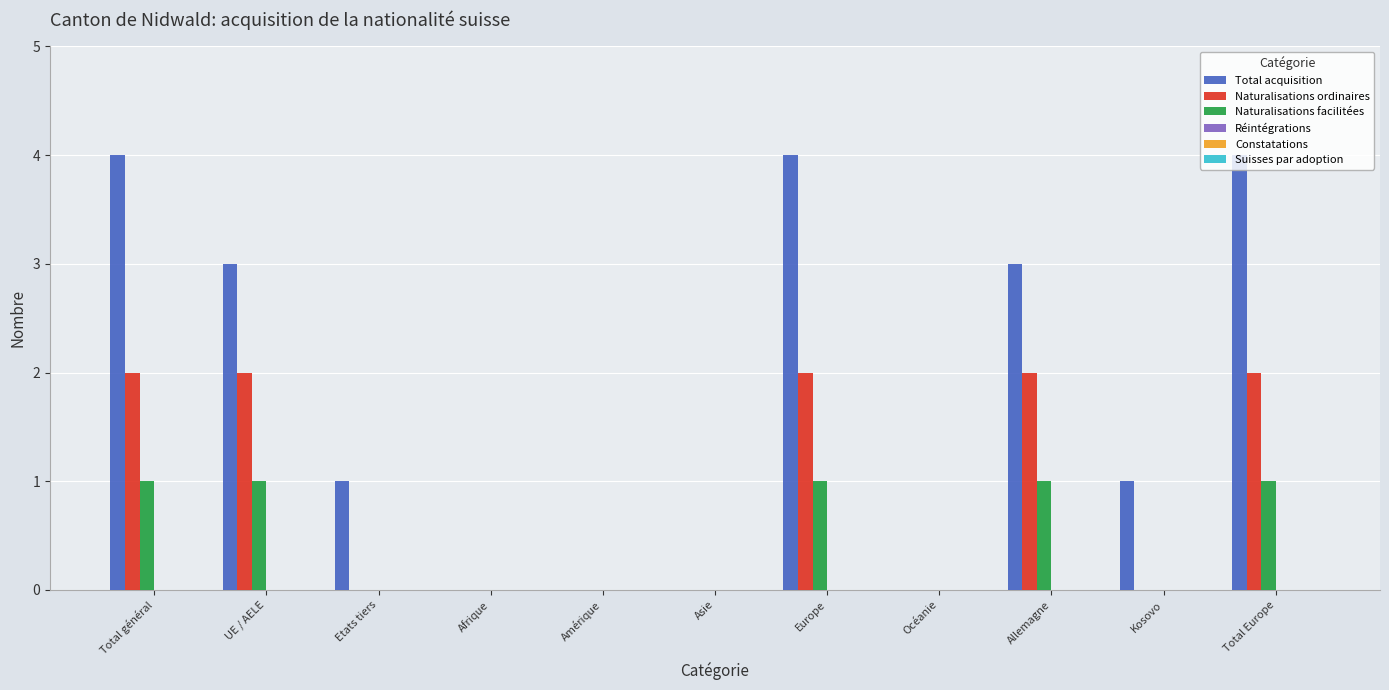

What is the average value of the Naturalisations ordinaires series?

1